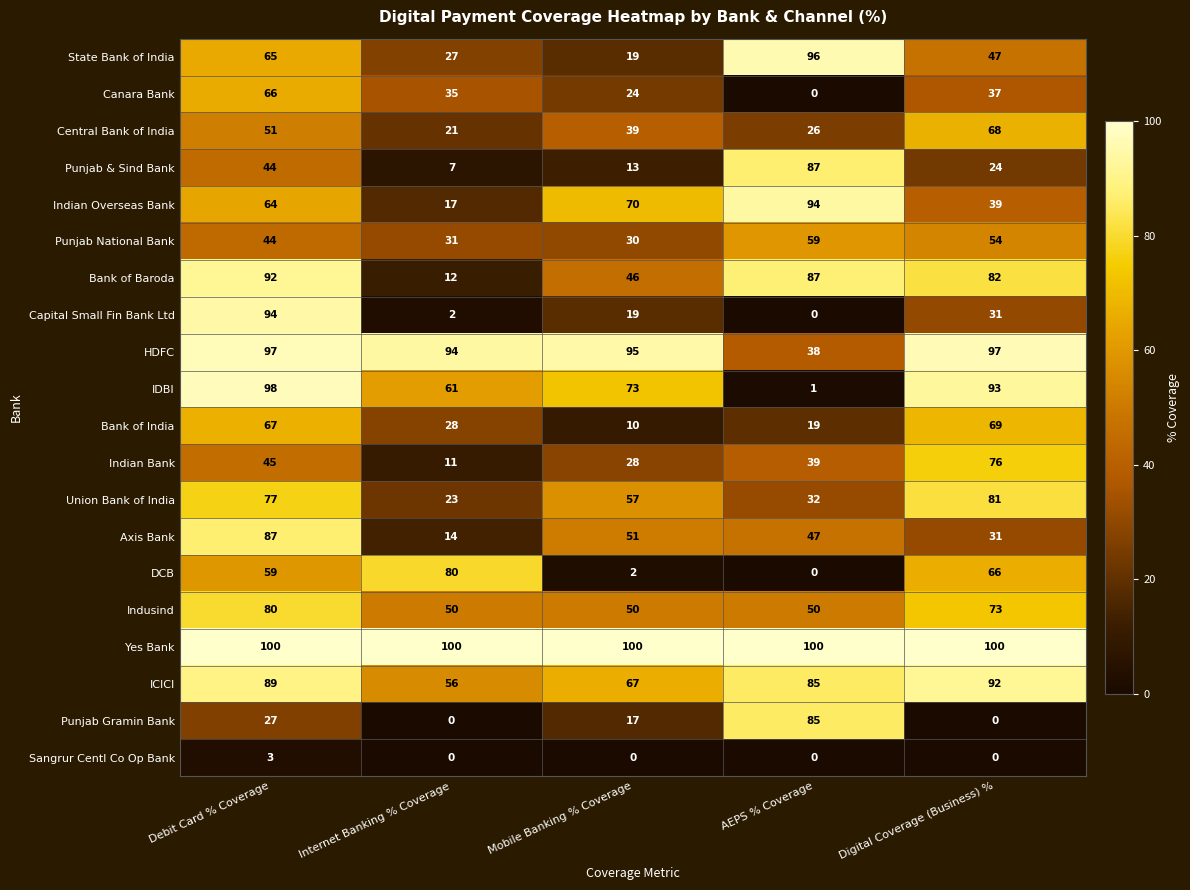

Count the number of categories in the chart.

5